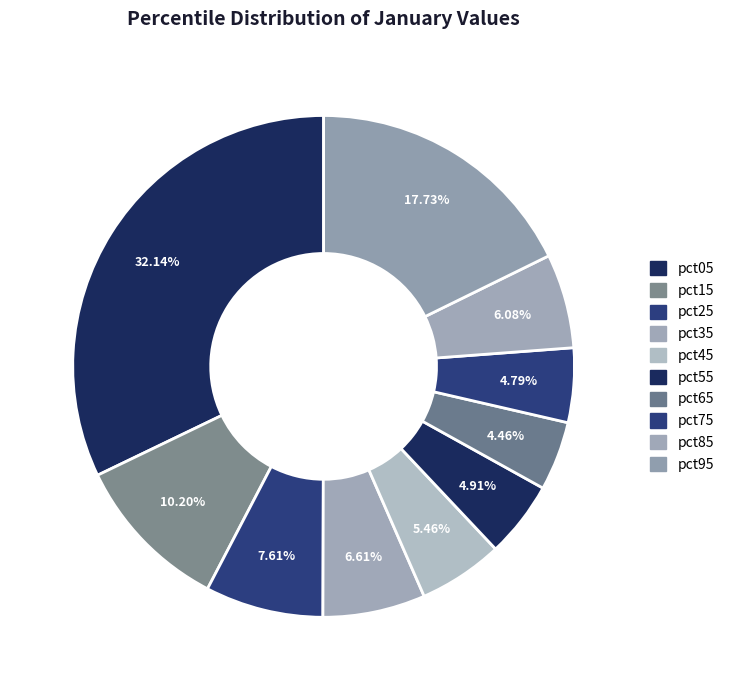

How many segments does this pie chart have?

10